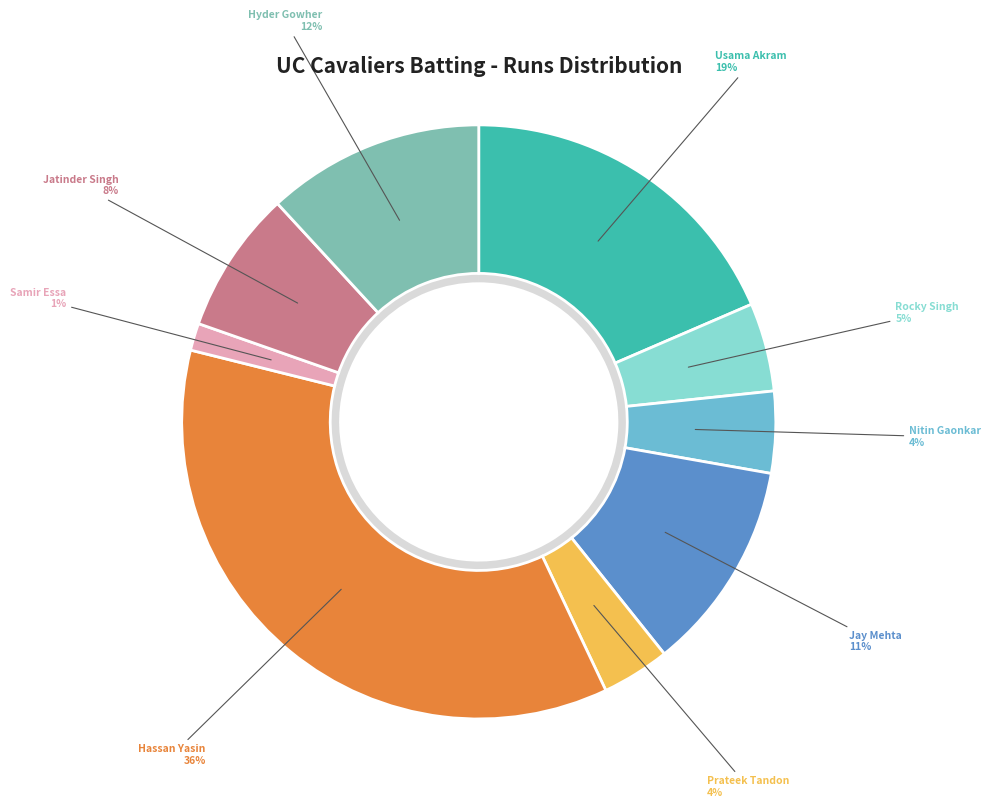

The Usama Akram slice represents 19% of the pie. True or false?

True